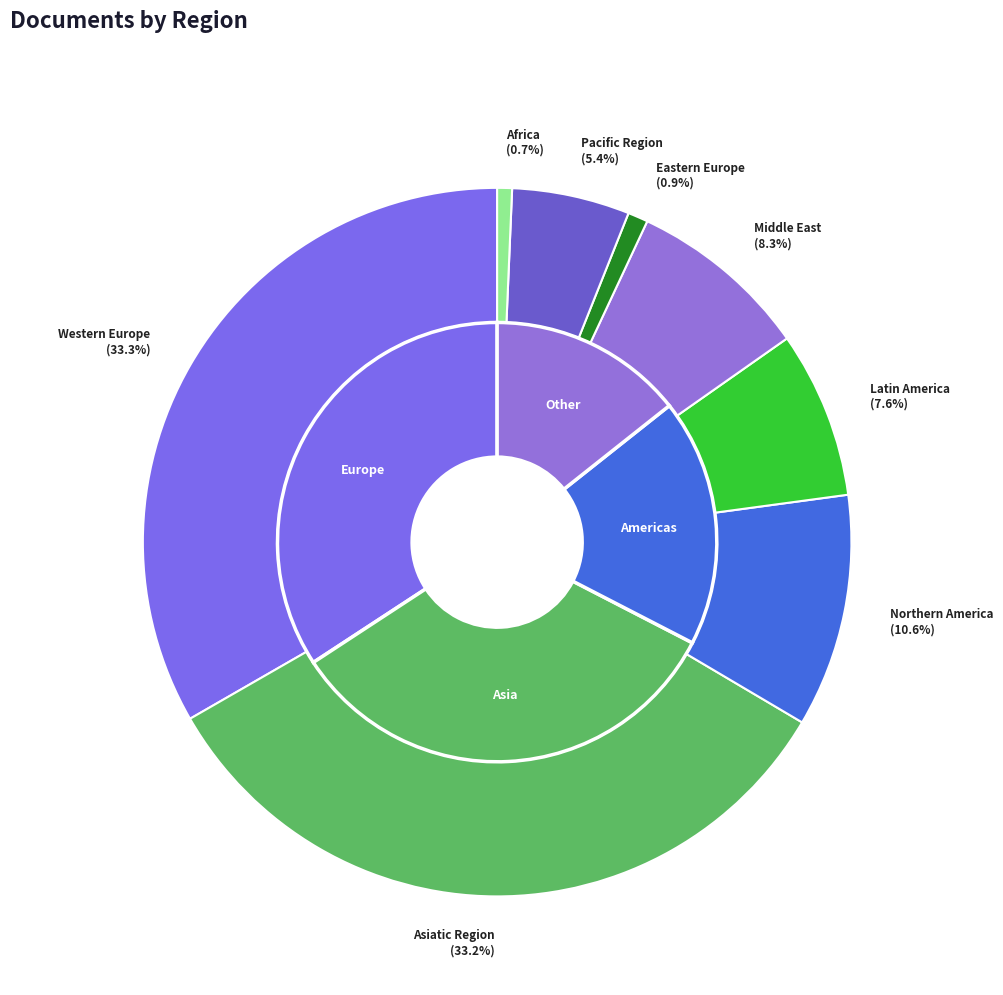

The Eastern Europe slice represents 11% of the pie. True or false?

False